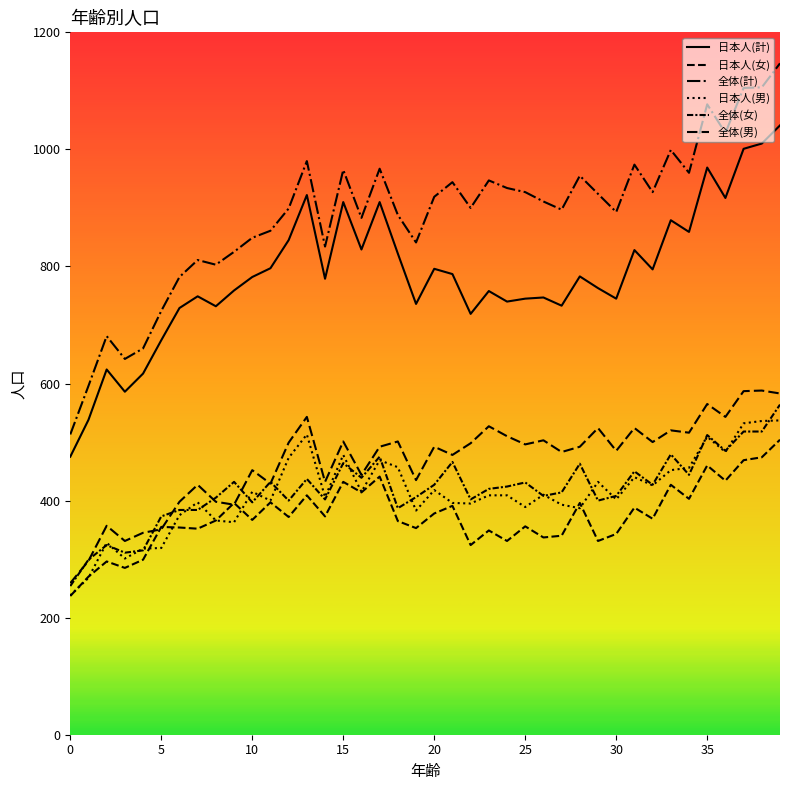

Where does the 全体(計) series first go above 911?

13